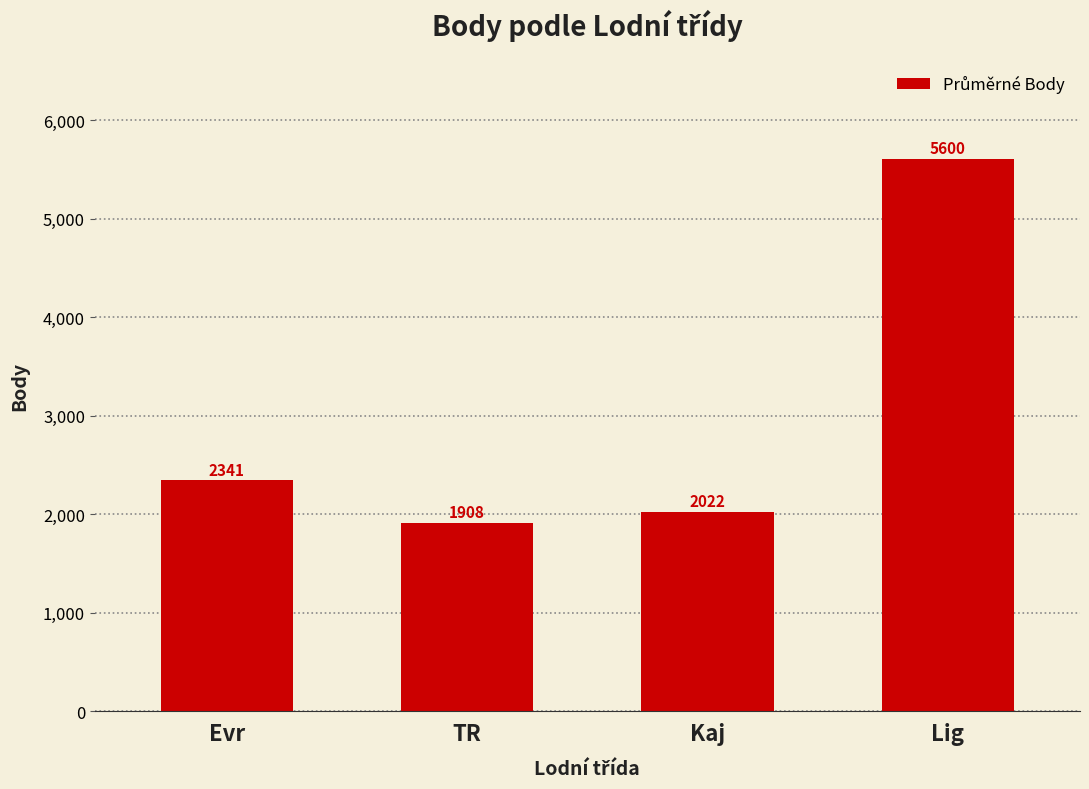

Between Lig and TR, which is larger?

Lig